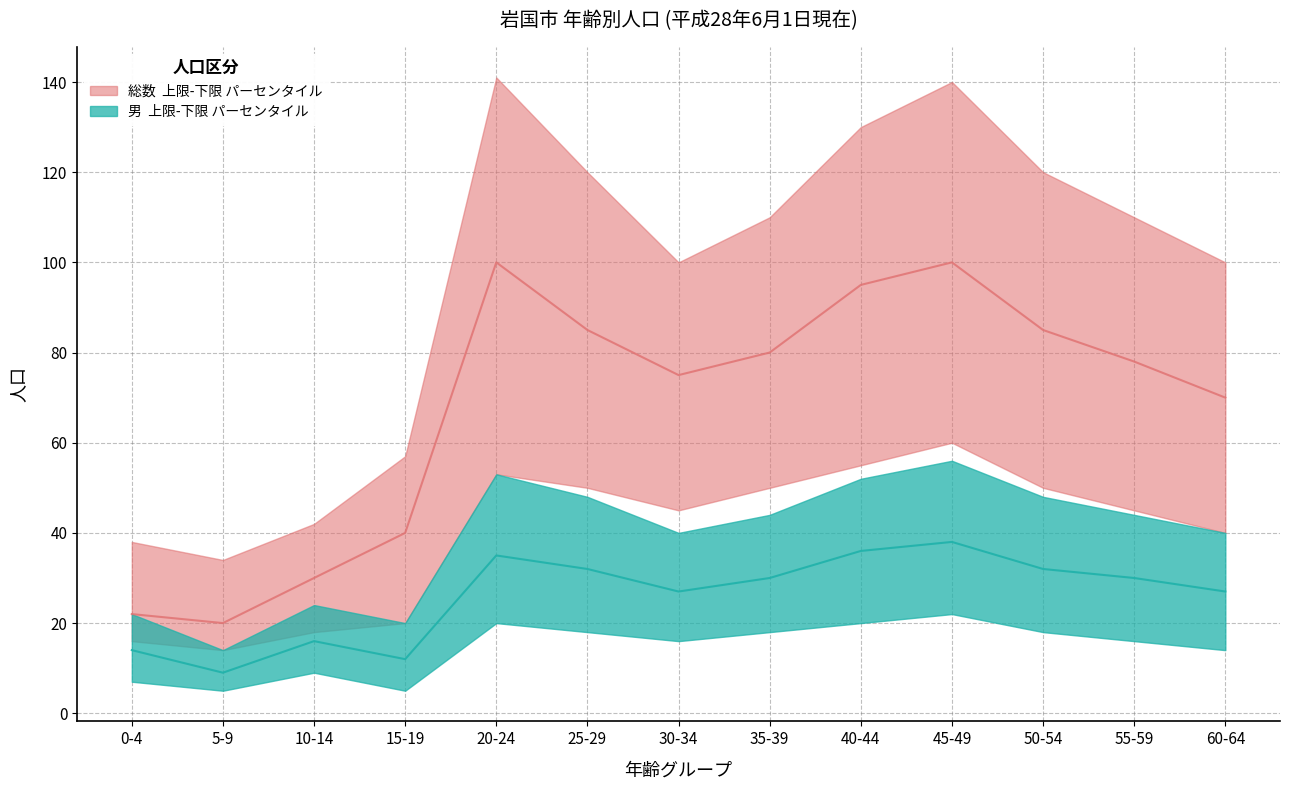

What is the label of the 5th point from the left?

20-24